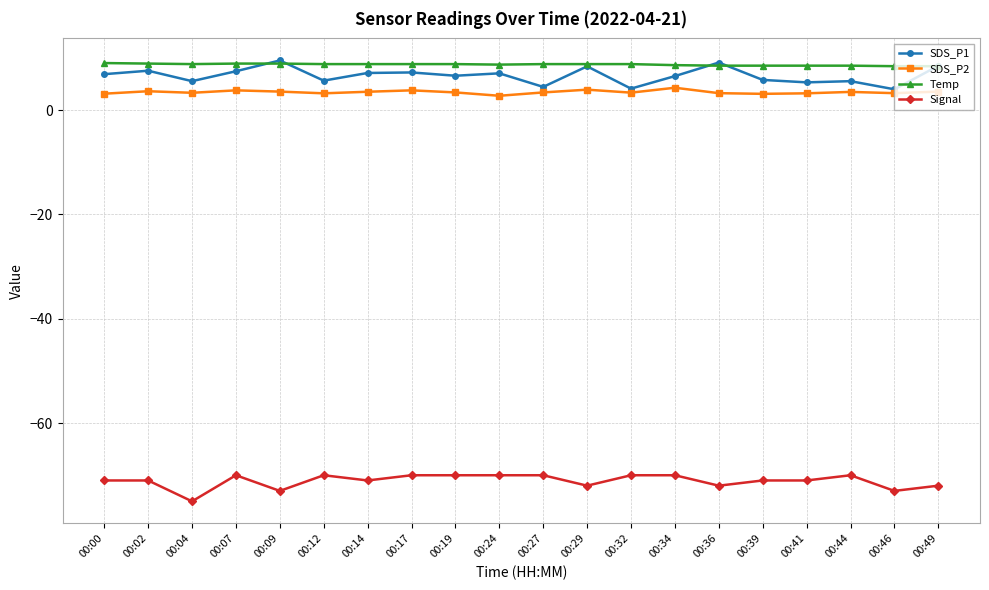

What is the difference between the highest and lowest values at 00:36?

81.1